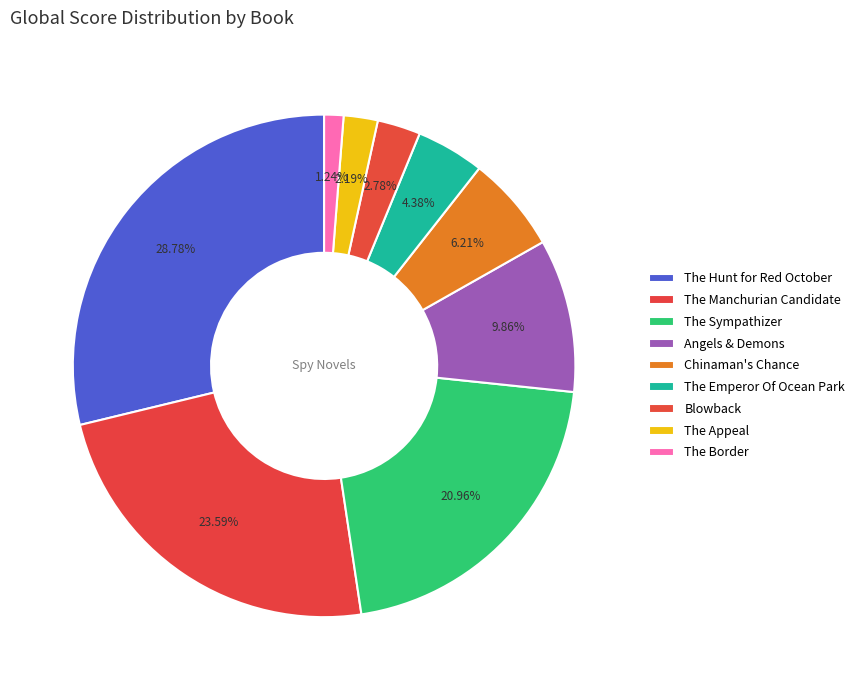

How many segments does this pie chart have?

9